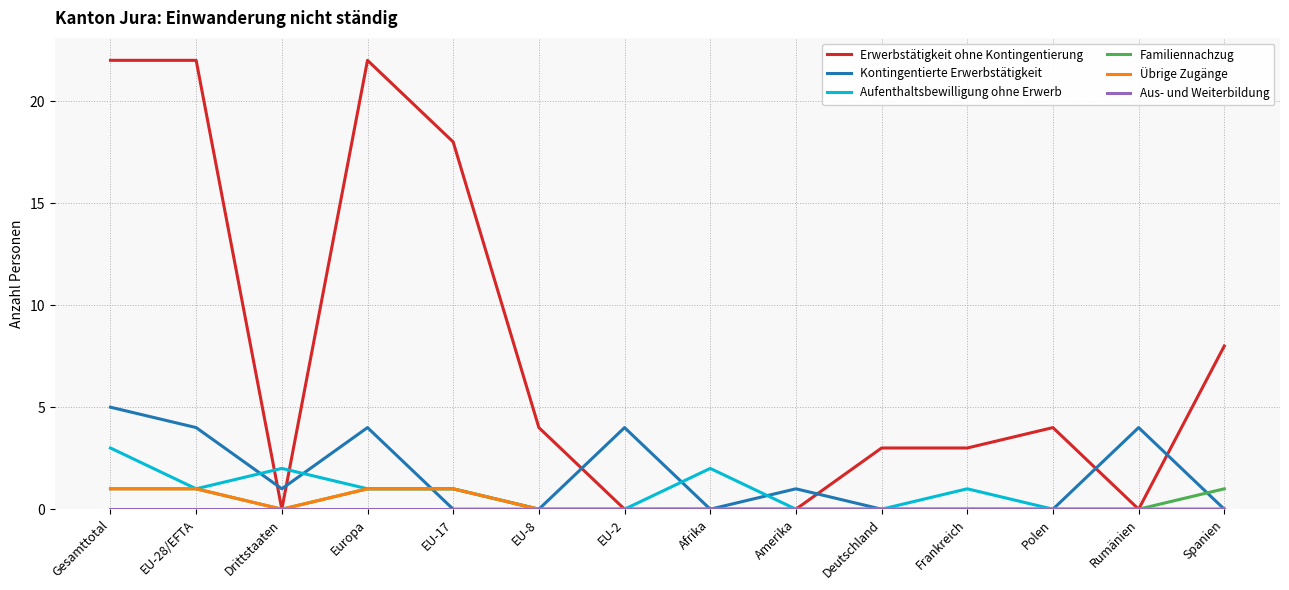

What is the difference between the highest and lowest values at Polen?

4